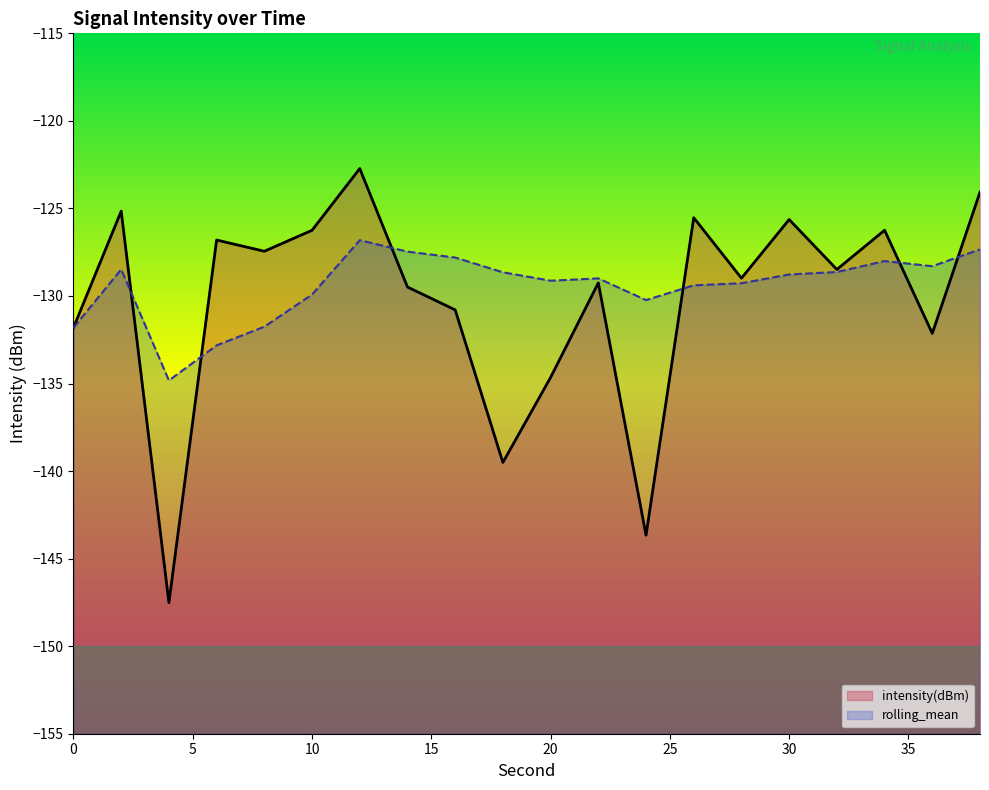

What is the sum of the rolling_mean values at 30 and 12?

-255.6